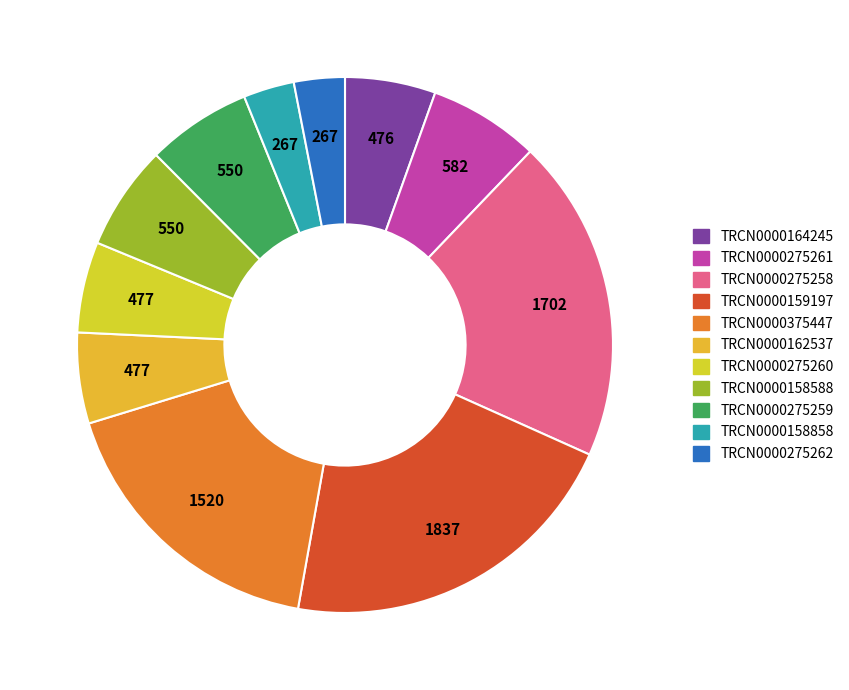

What is the ratio of the value at TRCN0000164245 to the value at TRCN0000275260?

1.0